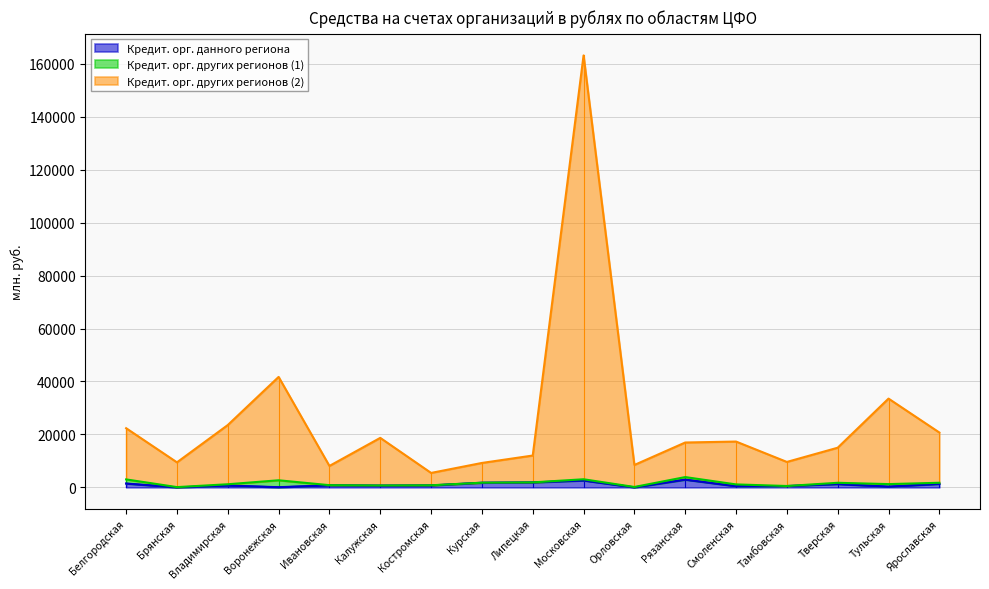

Where does the Кредит. орг. данного региона series first go above 736?

Белгородская